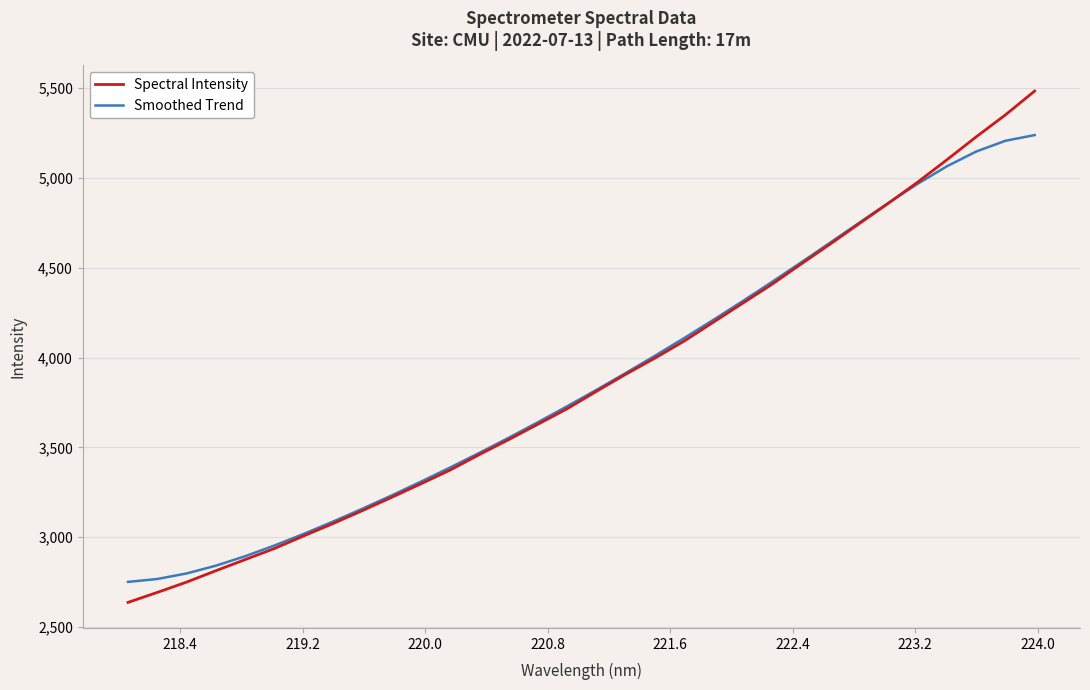

What is the minimum value for Spectral Intensity?

2636.7